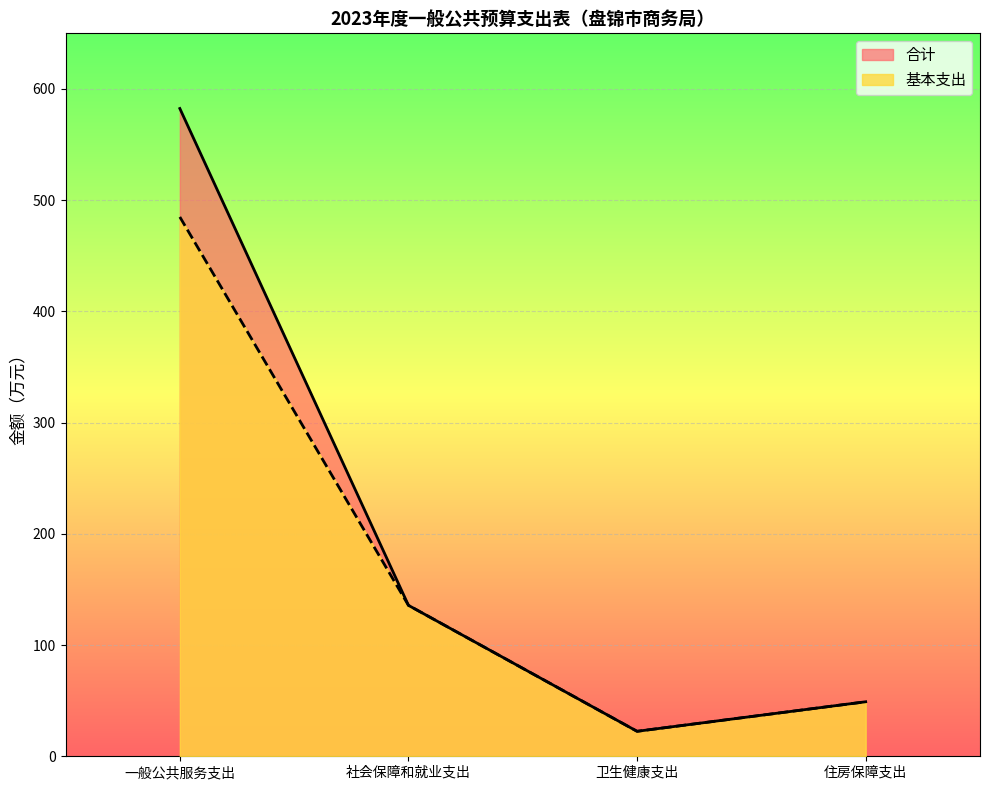

What is the lowest value of the 基本支出 series?

22.5